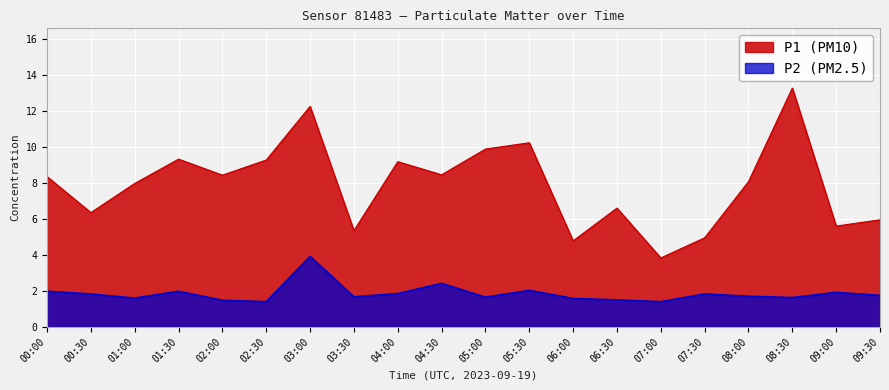

Count the number of categories in the chart.

20